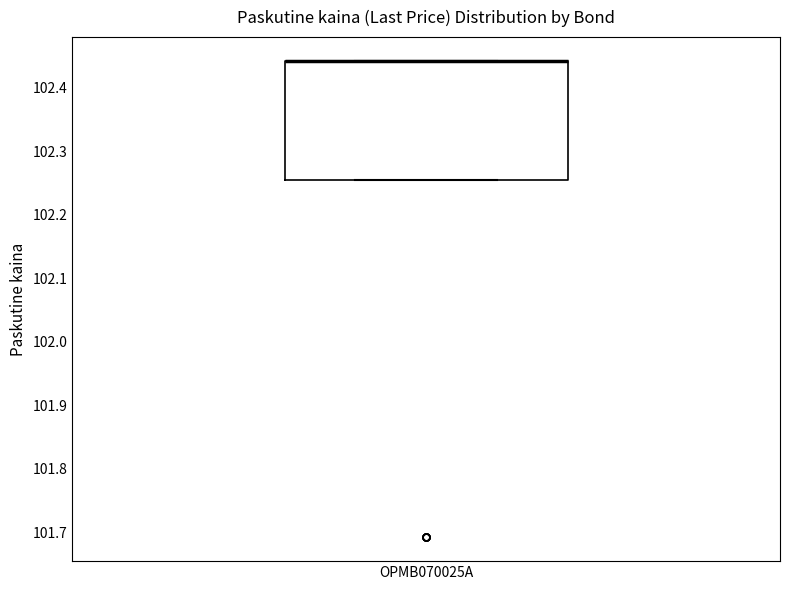

Read this box plot against the y-axis: the position of the median line, the range covered by the box, and the ends of both whiskers. The values are not printed on the chart, so give them approximately, as read against the axis.

median 102.44 (drawn on the box's upper edge), box 102.25 to 102.44, whiskers 102.25 to 102.44